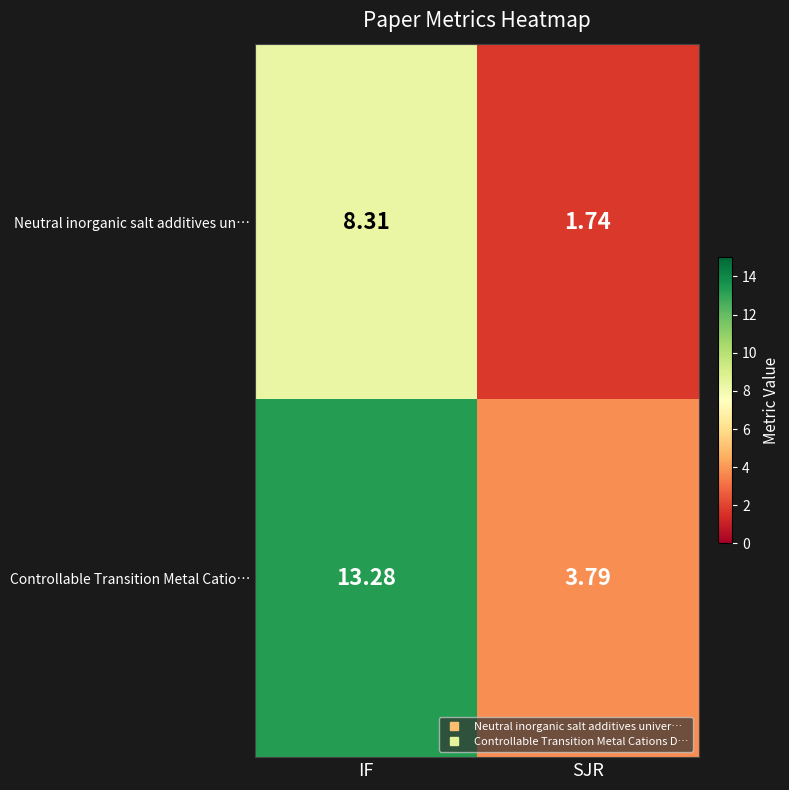

At which label does Neutral inorganic salt additives un… first exceed 8?

IF